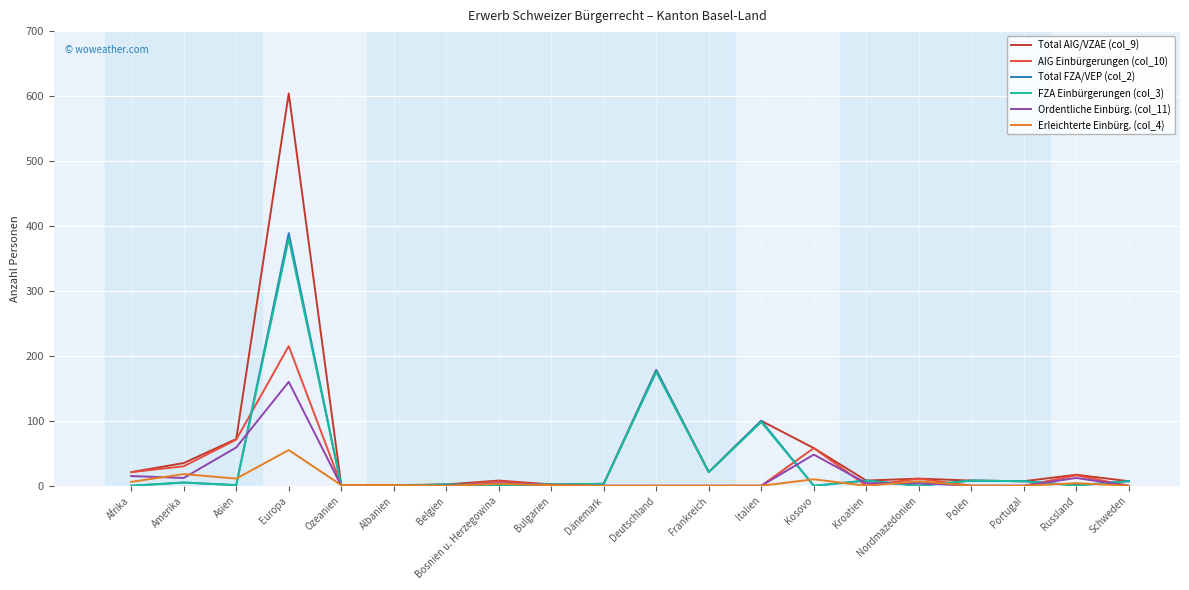

How many categories are shown in the chart?

20